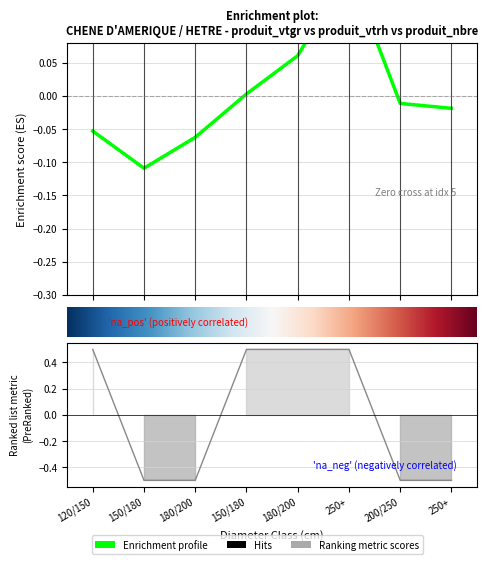

Which series has the largest total across all categories?

produit_vtgr